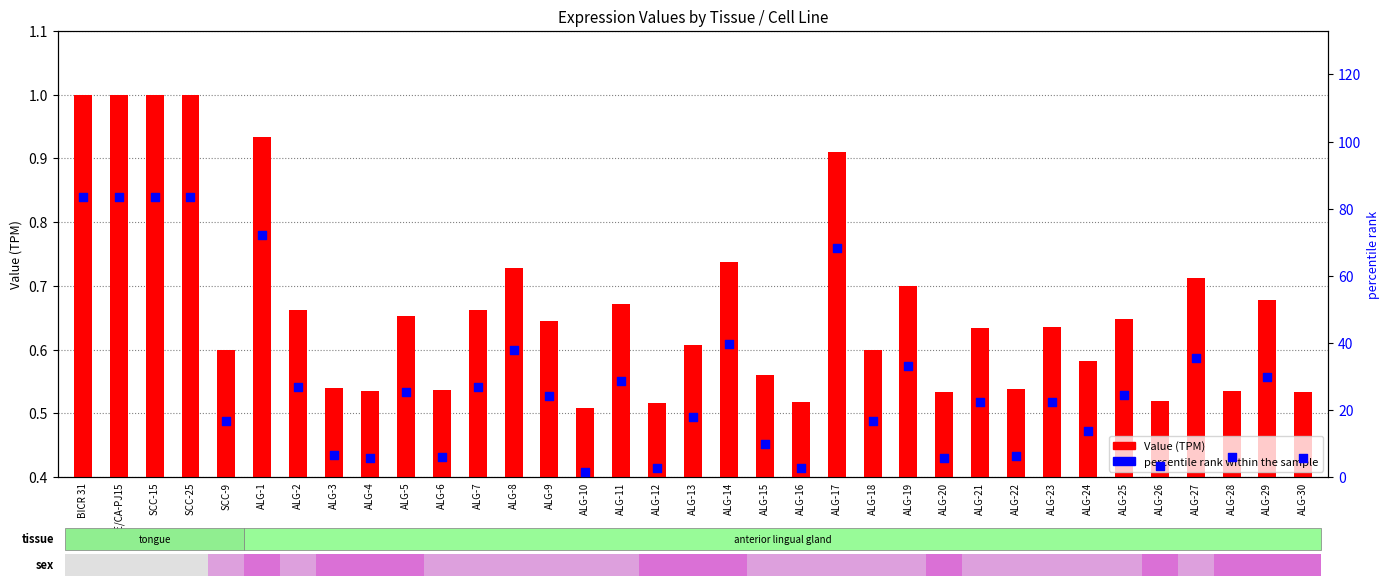

What is the total value across all series at ALG-14?

40.3